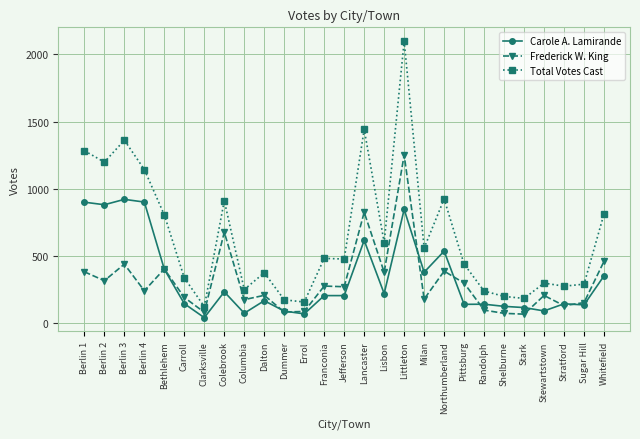

What is the average value of the Frederick W. King series?

310